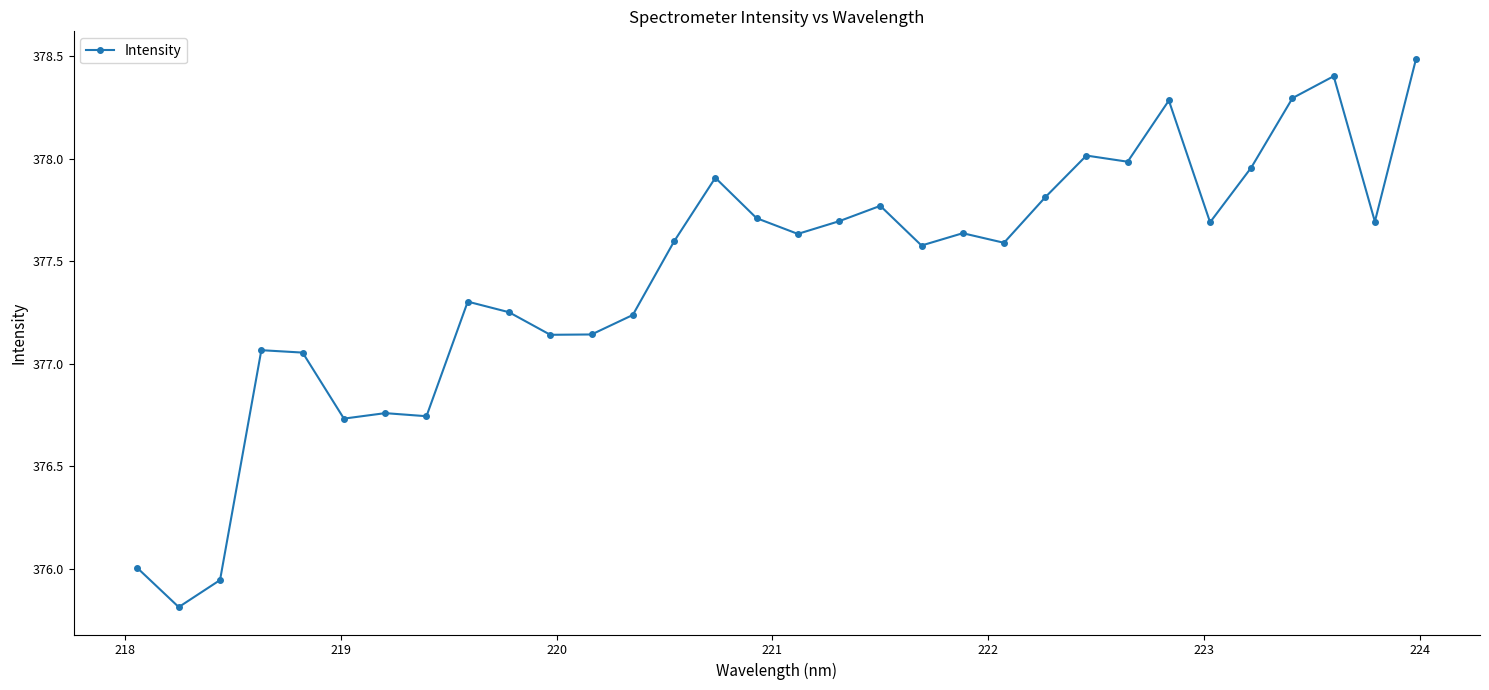

What is the minimum value shown in the chart?

375.8